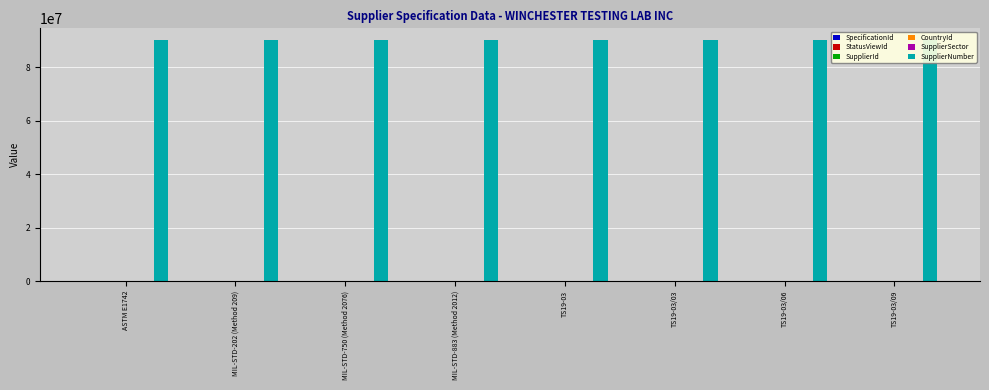

Are the bars horizontal?

No